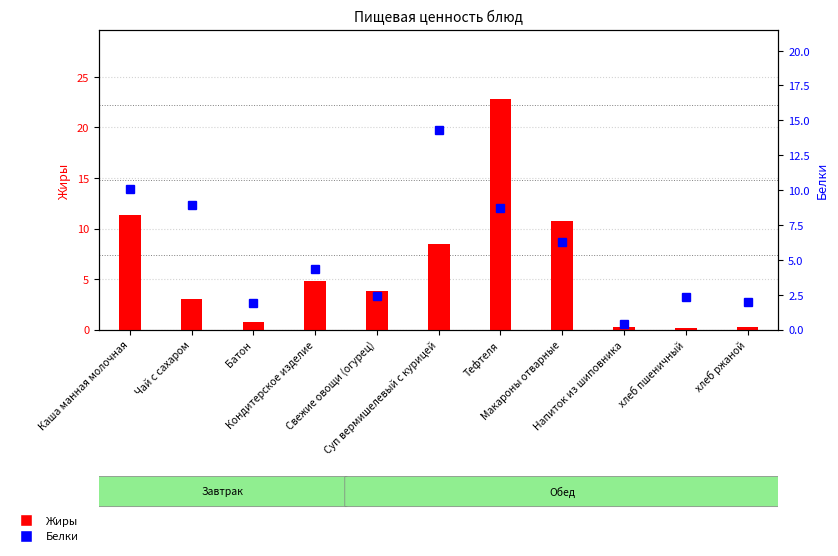

At which category is the sum across all series the highest?

Тефтеля